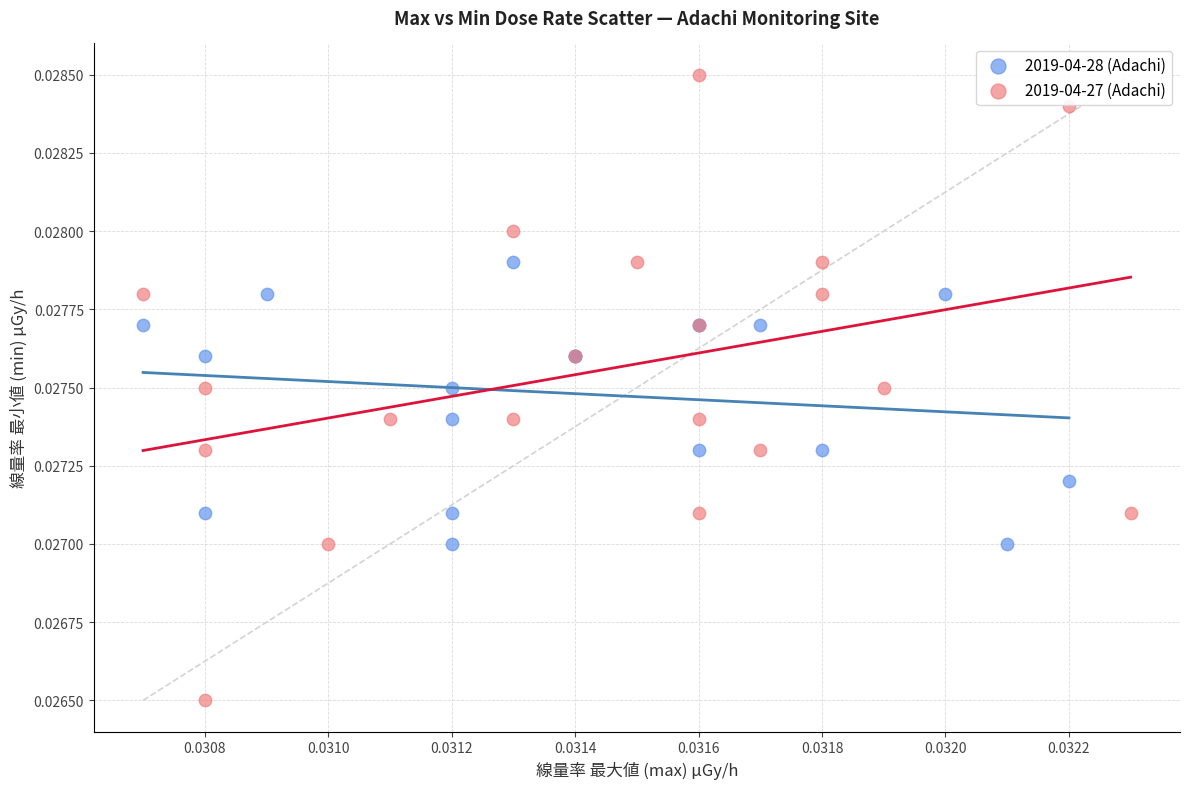

Which series has the widest spread of Y values?

2019-04-27 (Adachi)